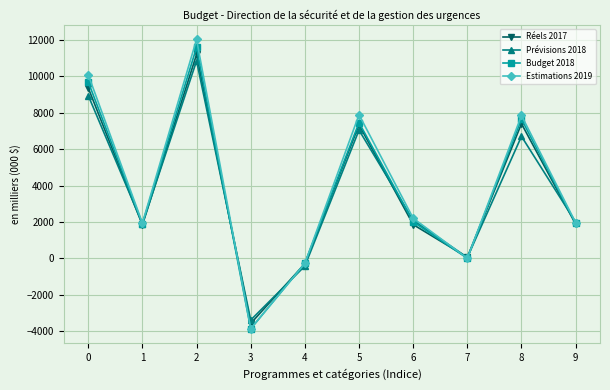

At which category does Estimations 2019 reach its first local peak?

2